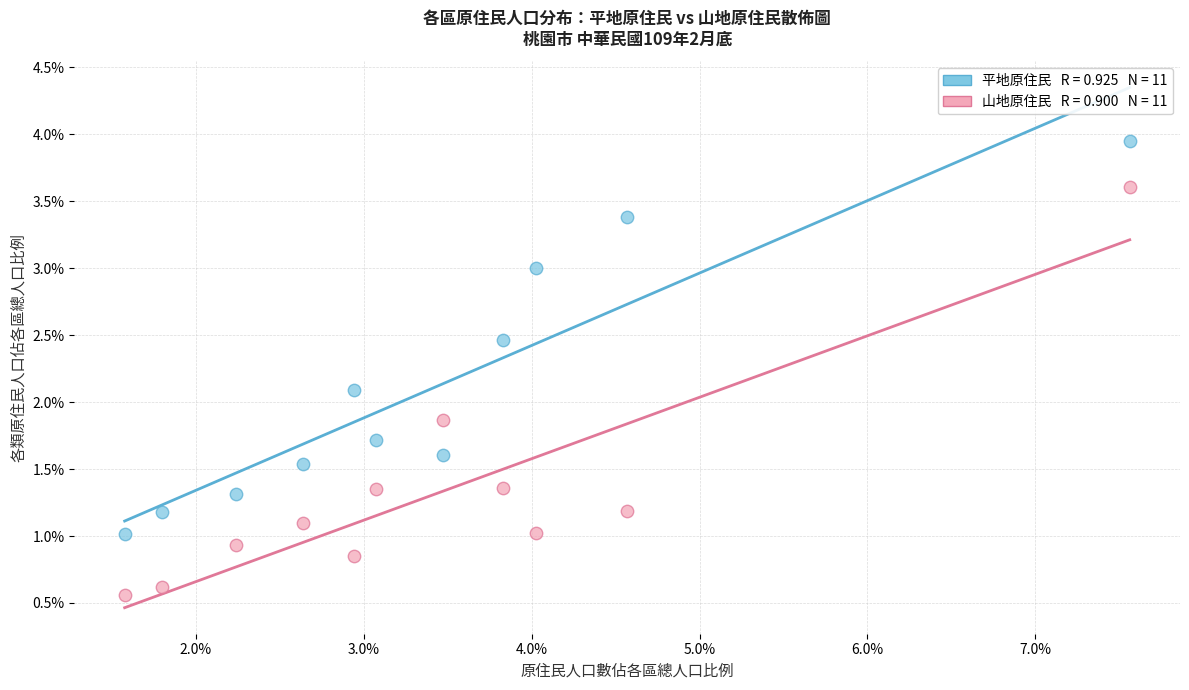

Across all series, what Y value is closest to 2?

2.1